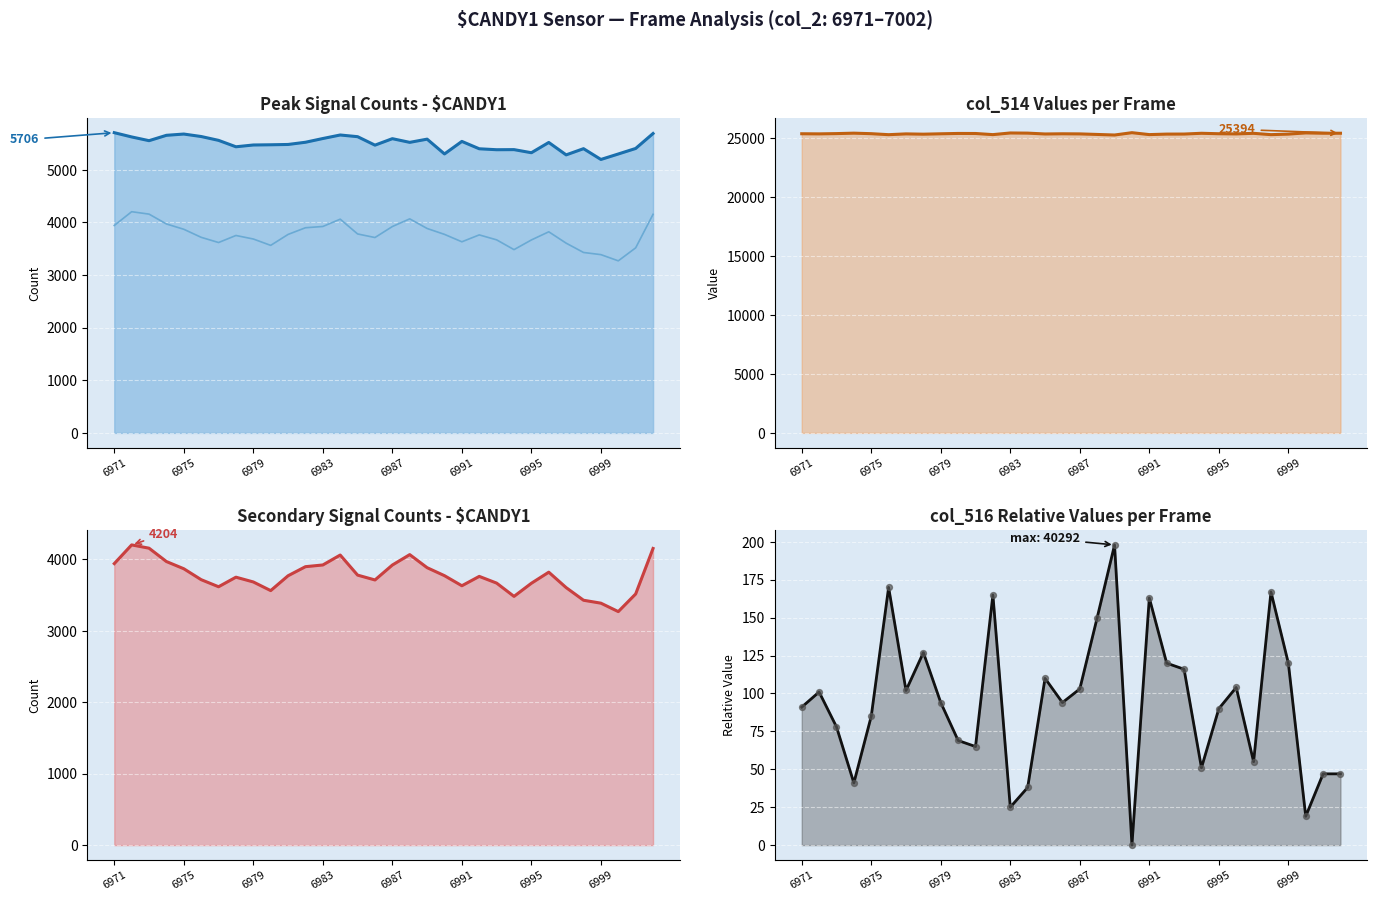

Is the value of col_516_pts at 6983 greater than the value of peak_line at 10?

No